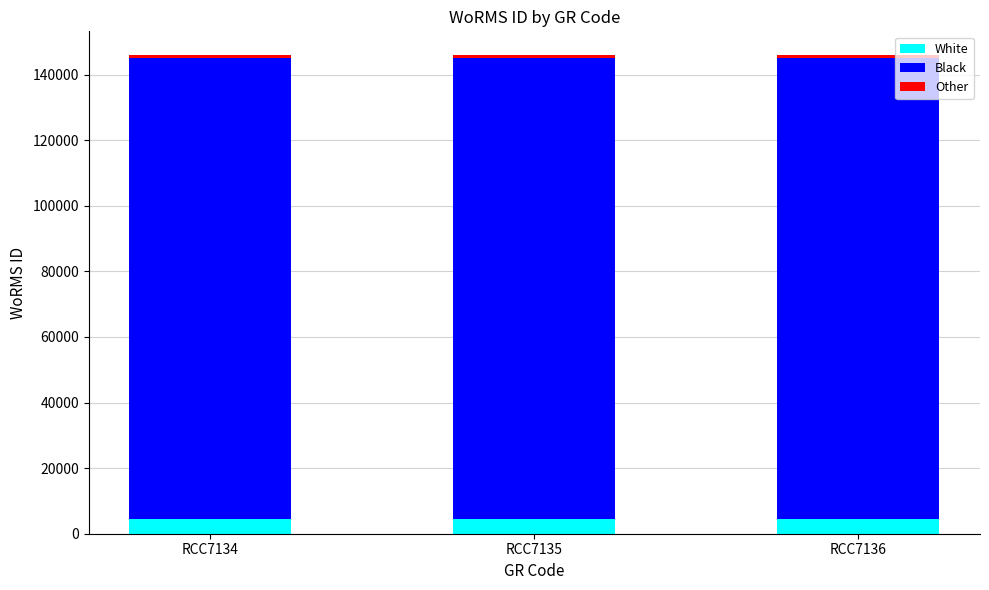

The White series shows 4377 at RCC7134. True or false?

True